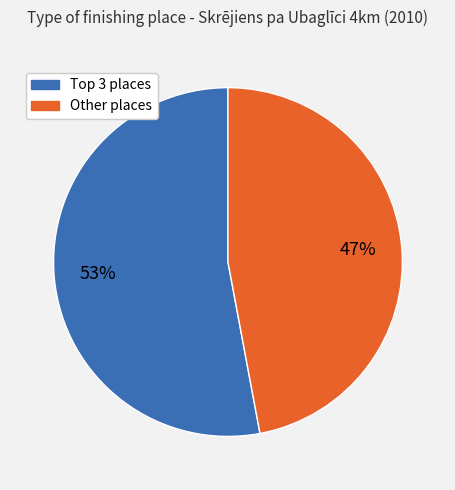

Count the number of slices in the pie.

2